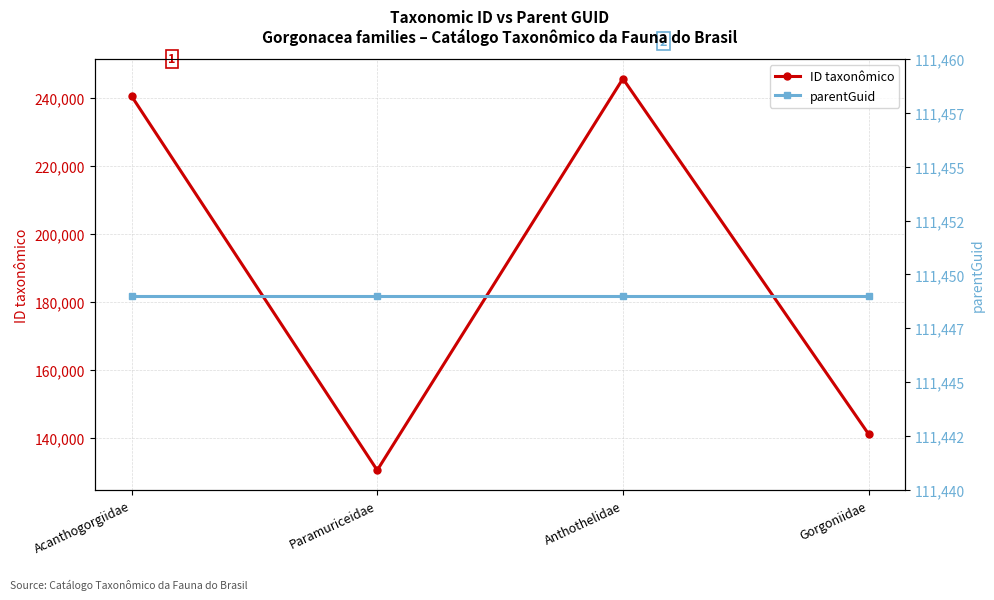

True or false: ID taxonômico has a value of 240528 at Acanthogorgiidae.

True